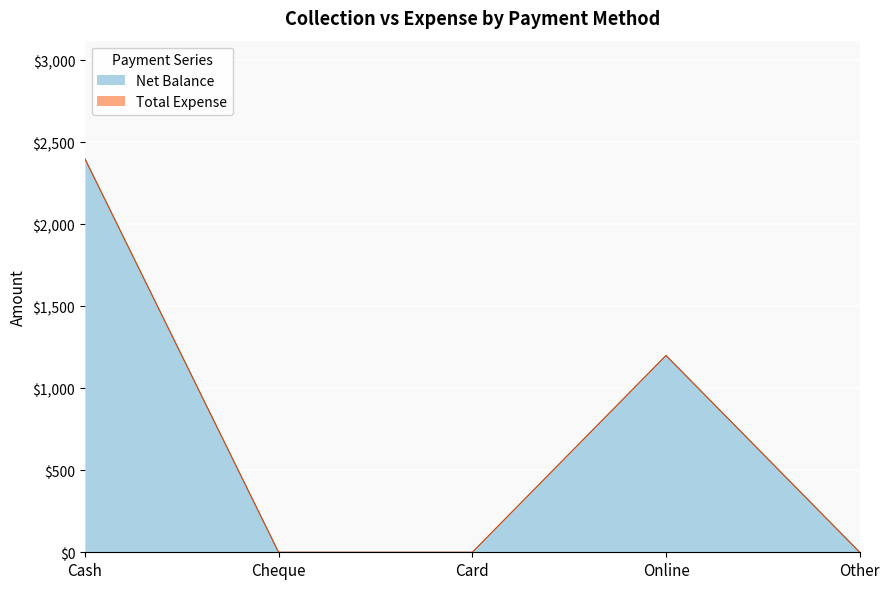

The chart shows a value of 2107 at Online. True or false?

False